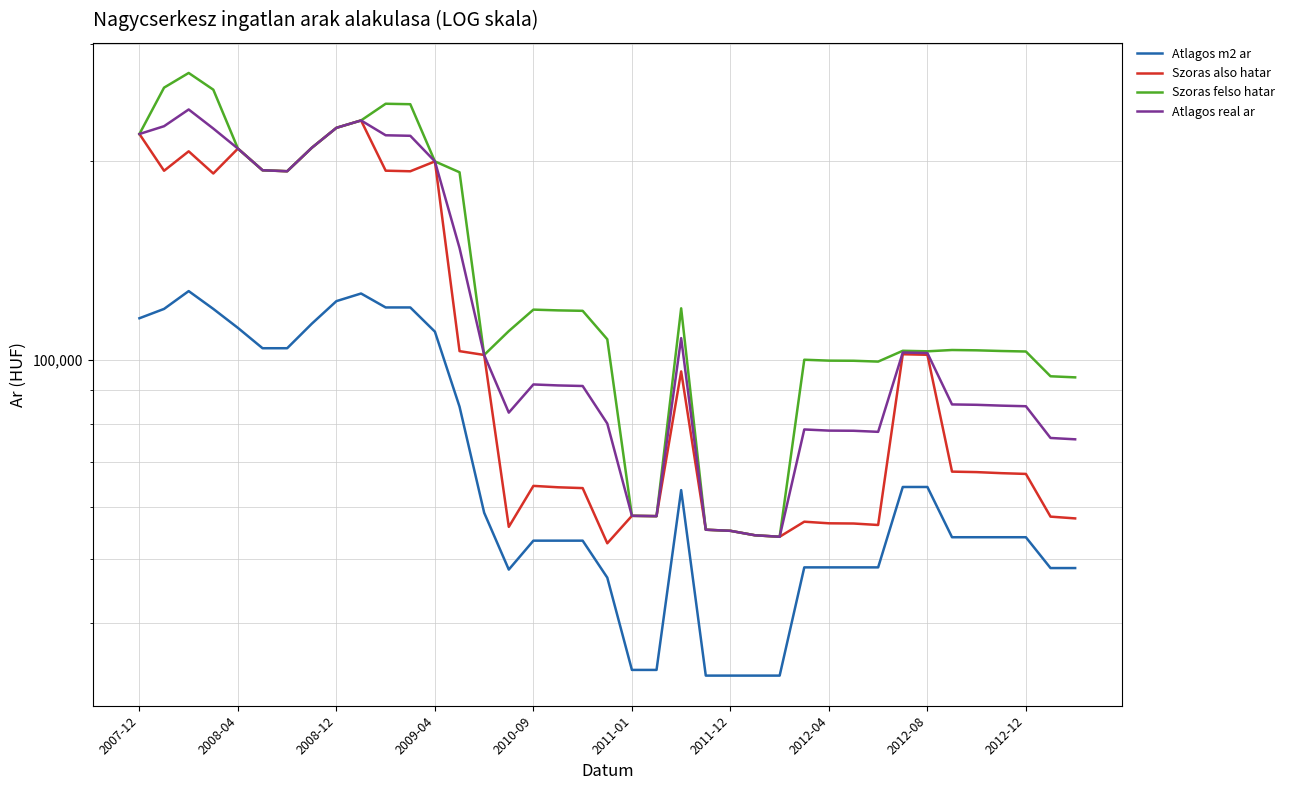

True or false: Atlagos real ar and Szoras felso hatar intersect in this chart.

False